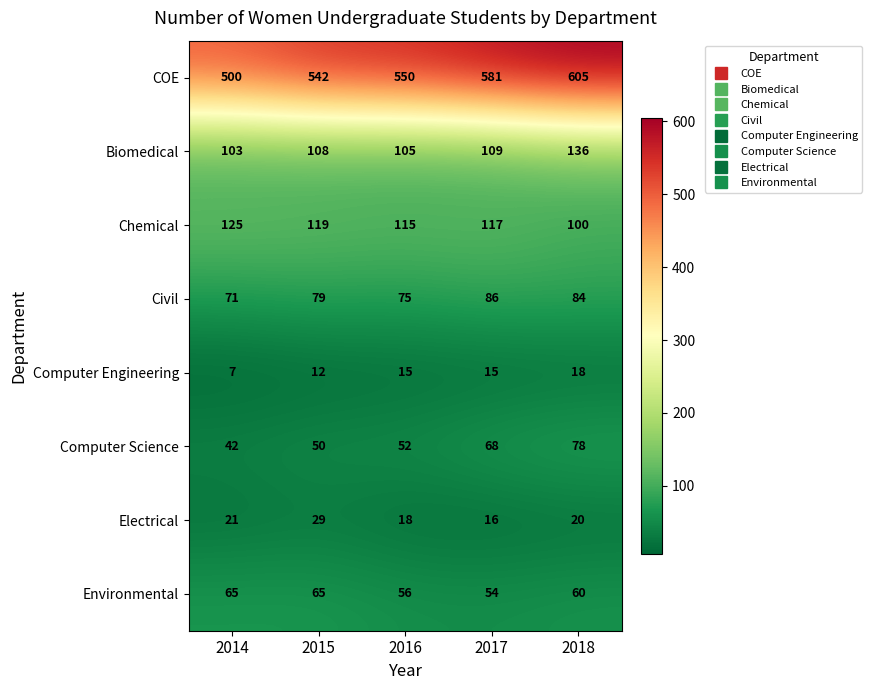

Which series has the largest total across all categories?

COE